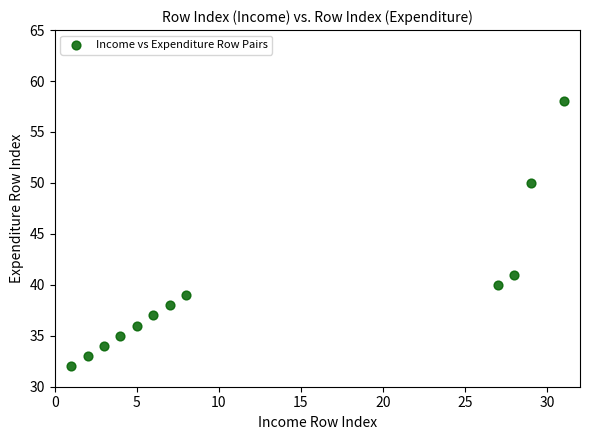

What Y value in the scatter plot is closest to 45?

41